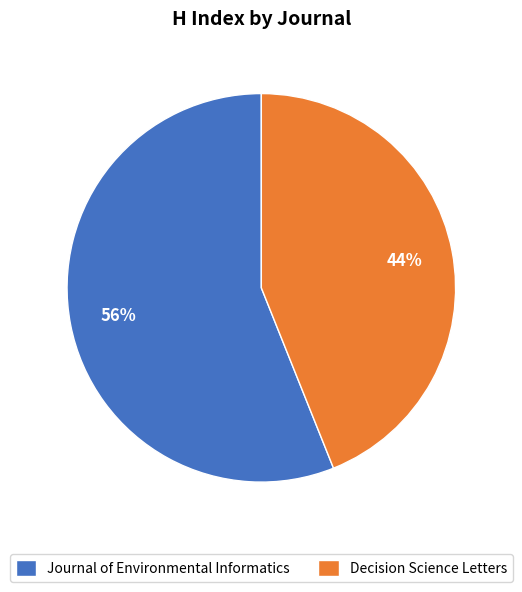

Rank the categories by value from lowest to highest.

Decision Science Letters, Journal of Environmental Informatics